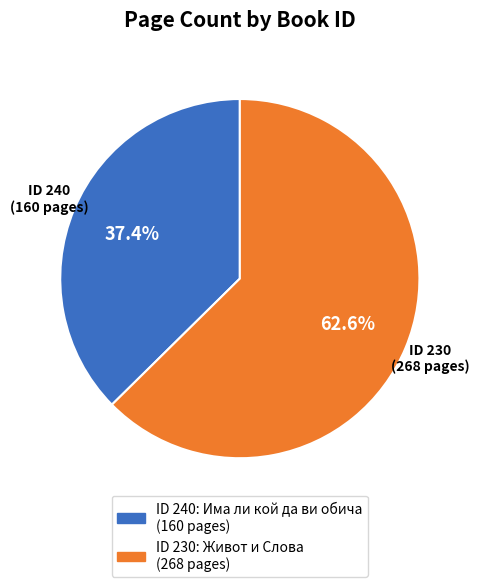

Which slice is the smallest?

ID 240